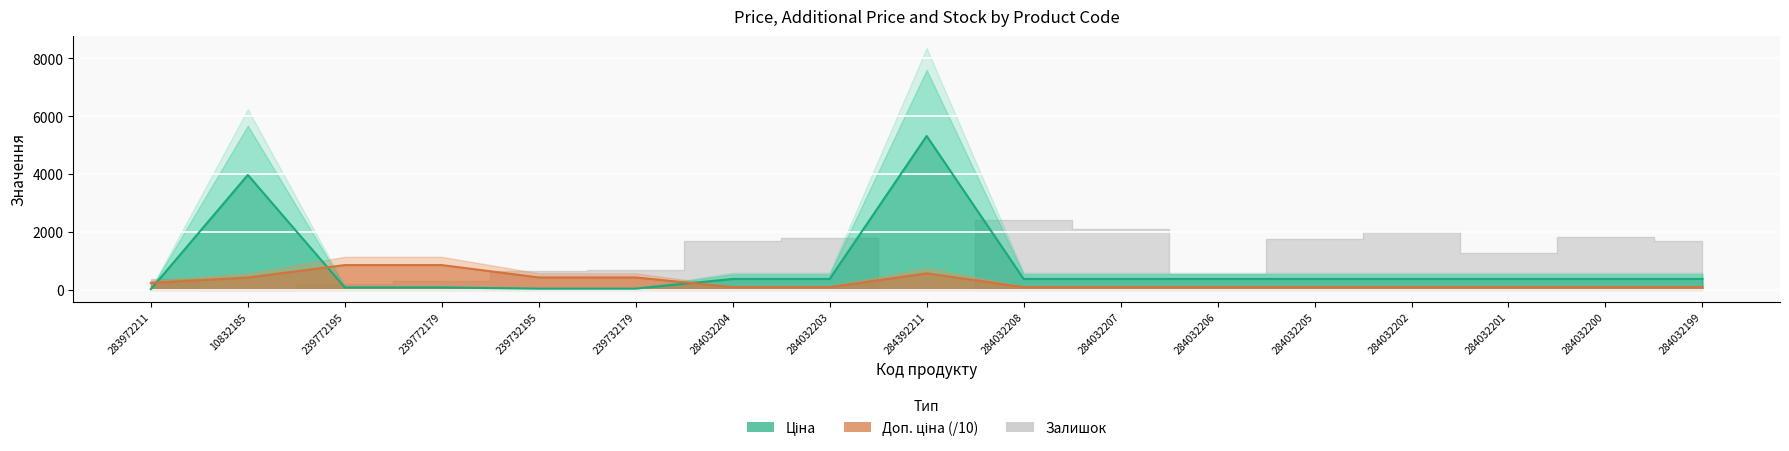

At which category does the chart reach its minimum across all series?

283972211